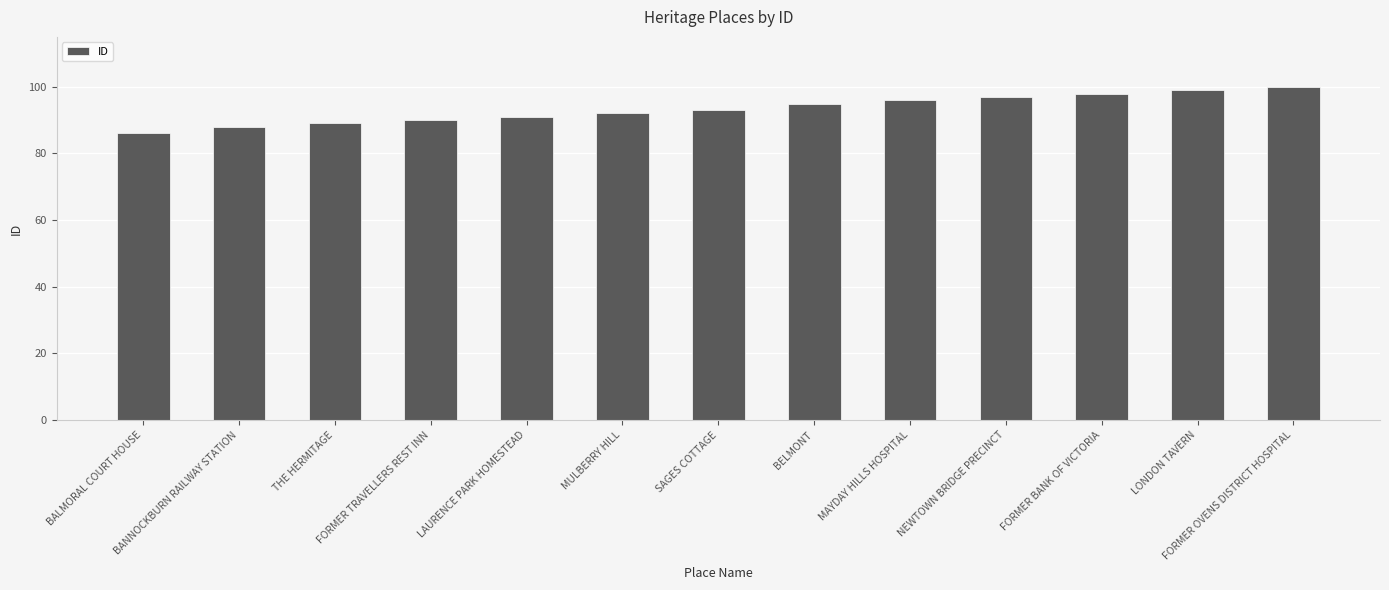

What is the difference between the values at FORMER BANK OF VICTORIA and FORMER TRAVELLERS REST INN?

8